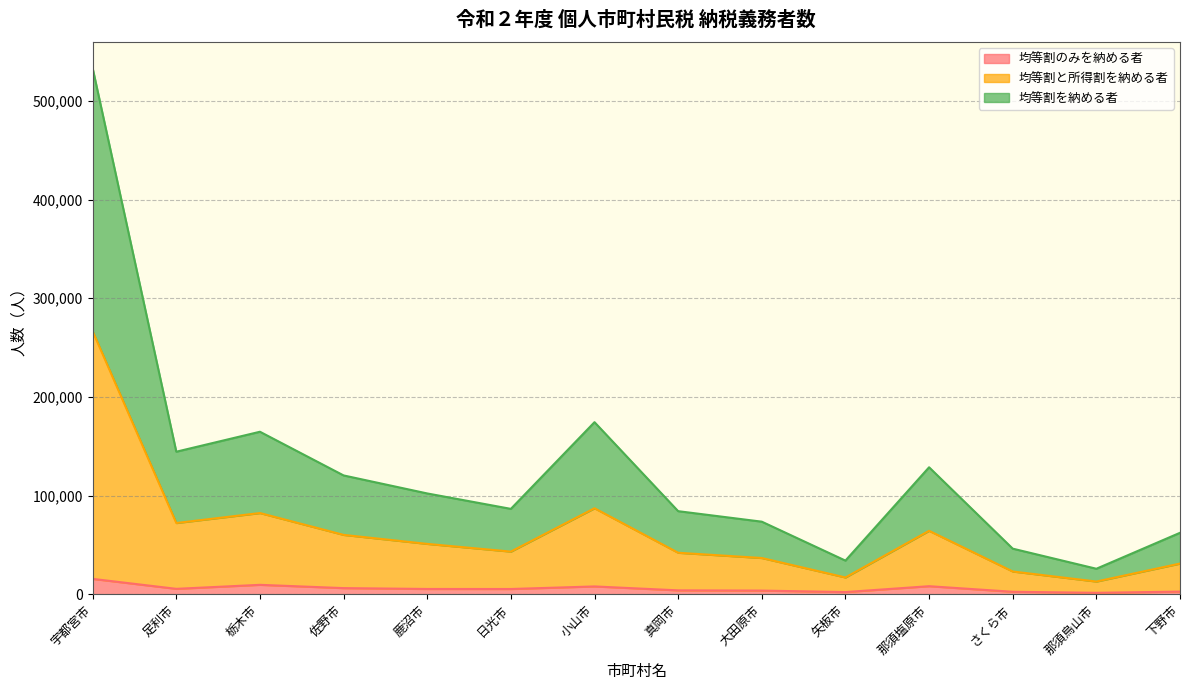

What is the maximum value for 均等割のみを納める者?

15658